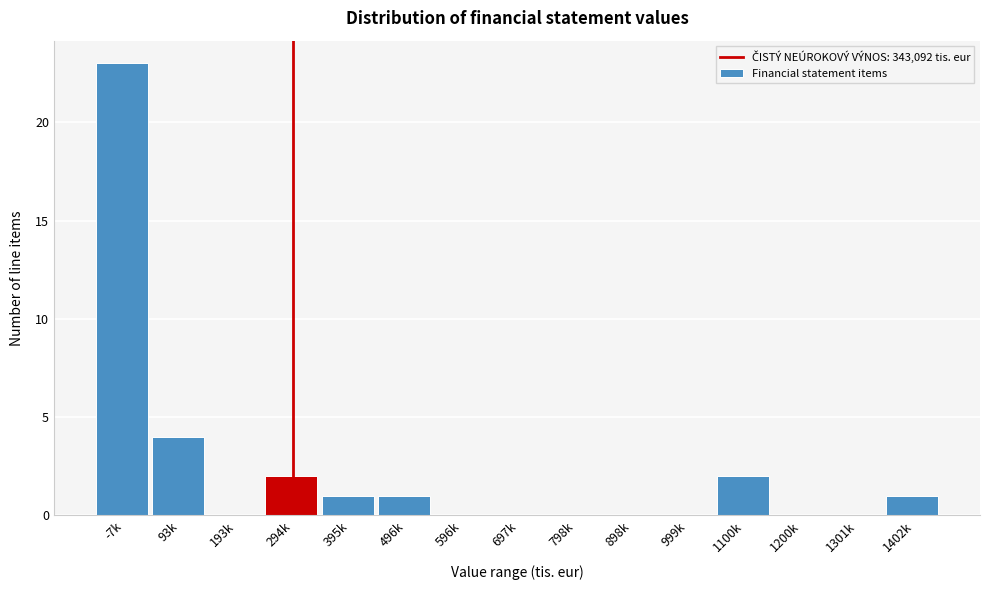

Reading left to right, what are all the values shown in this chart?

-7k=23	93k=4	193k=0	294k=2	395k=1	496k=1	596k=0	697k=0	798k=0	898k=0	999k=0	1100k=2	1200k=0	1301k=0	1402k=1